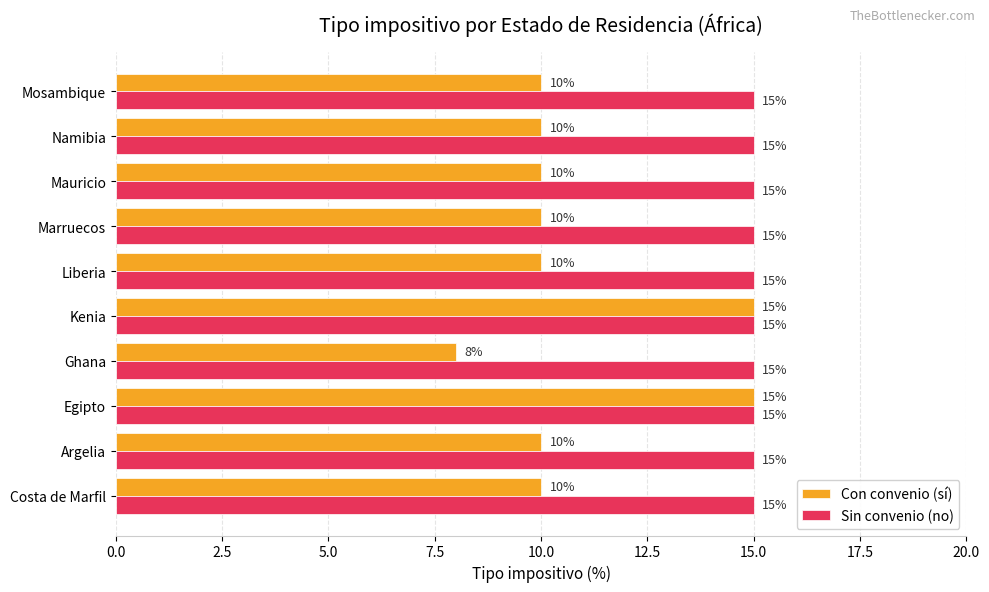

Between Ghana and Namibia, which series saw the biggest shift?

Con convenio (sí)